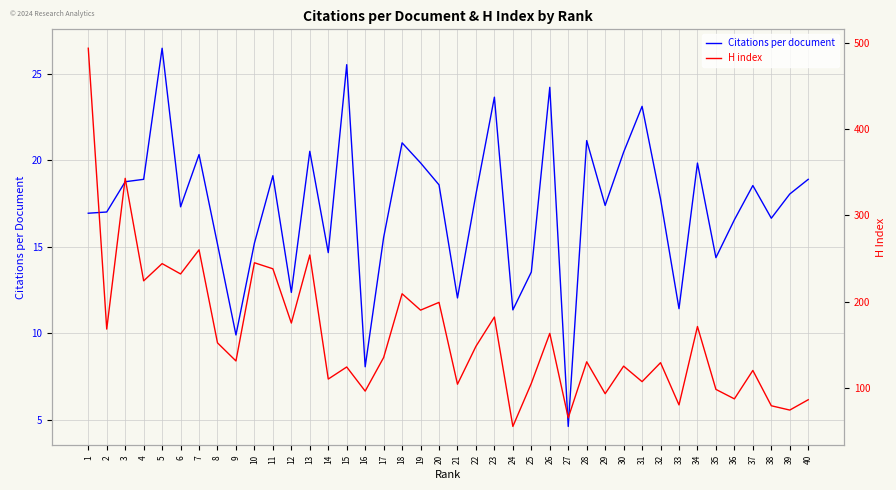

What is the minimum value shown in the chart?

4.6